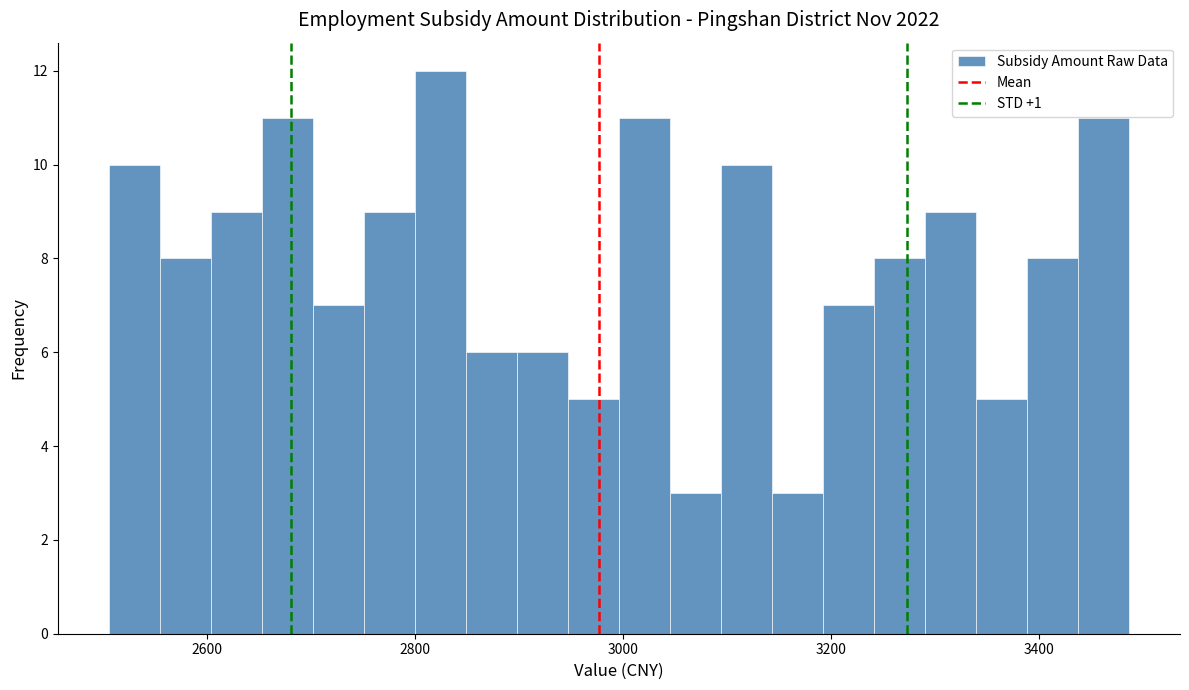

Around what value on the x-axis is the tallest bar? Give the approximate position of its centre, as read against the axis.

2820